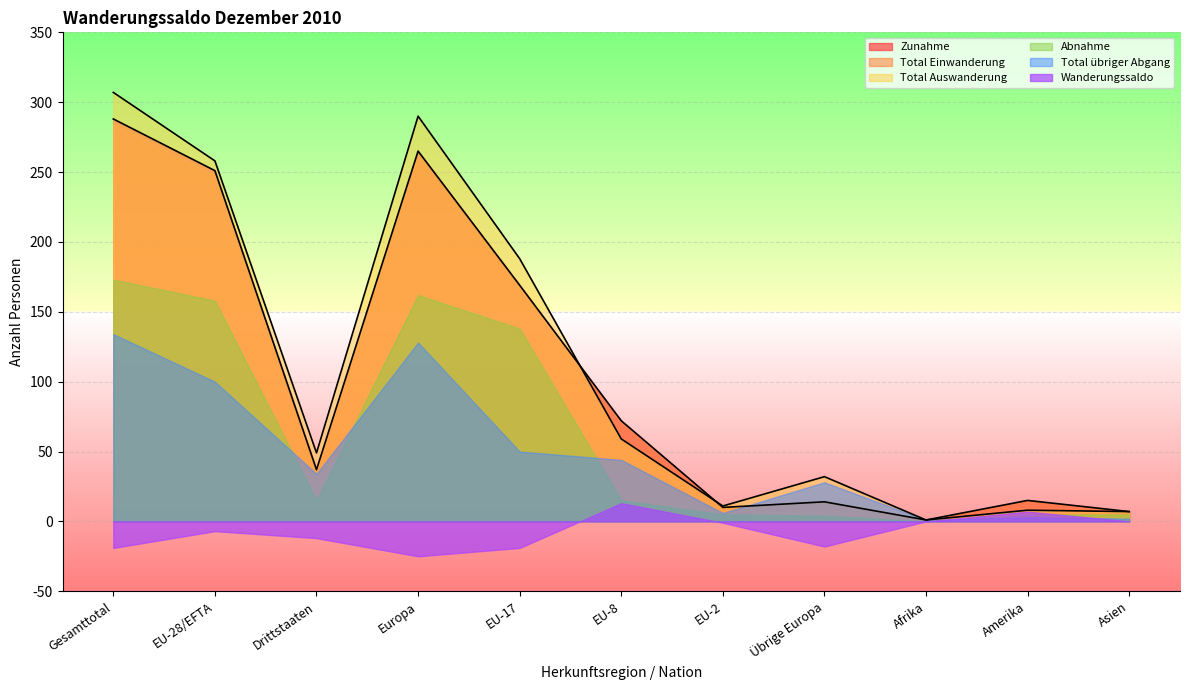

List the series in order of their peak value, lowest first.

Wanderungssaldo, Total übriger Abgang, Abnahme, Total Einwanderung, Zunahme, Total Auswanderung